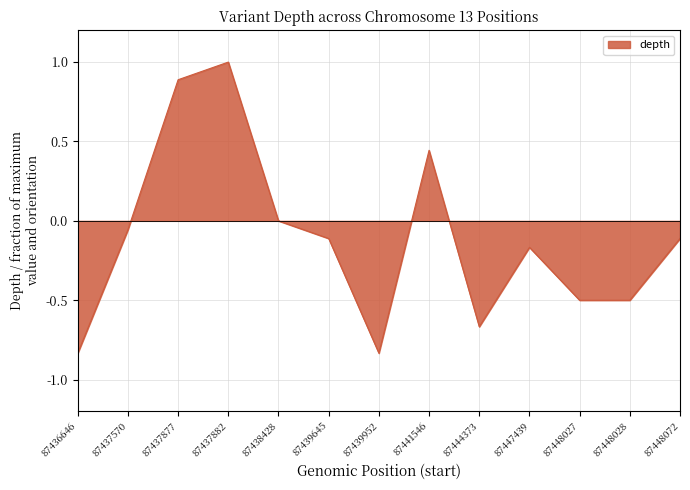

What is the difference between the maximum and minimum values?

1.8